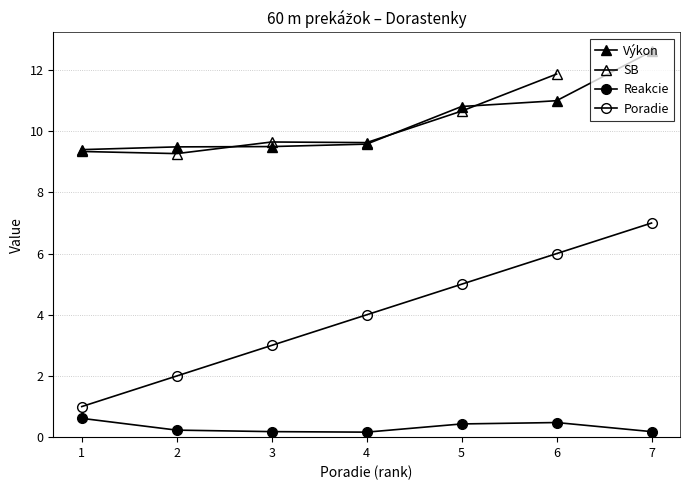

What is the minimum value shown in the chart?

0.2